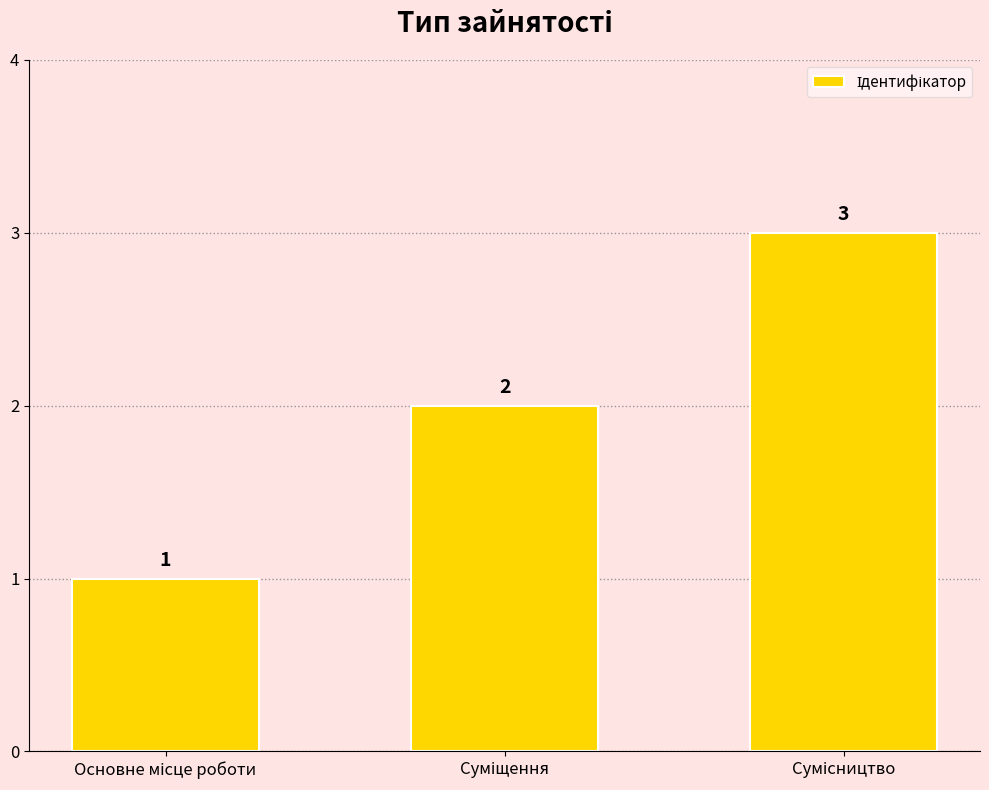

What is the value of the 3rd bar from the left?

3